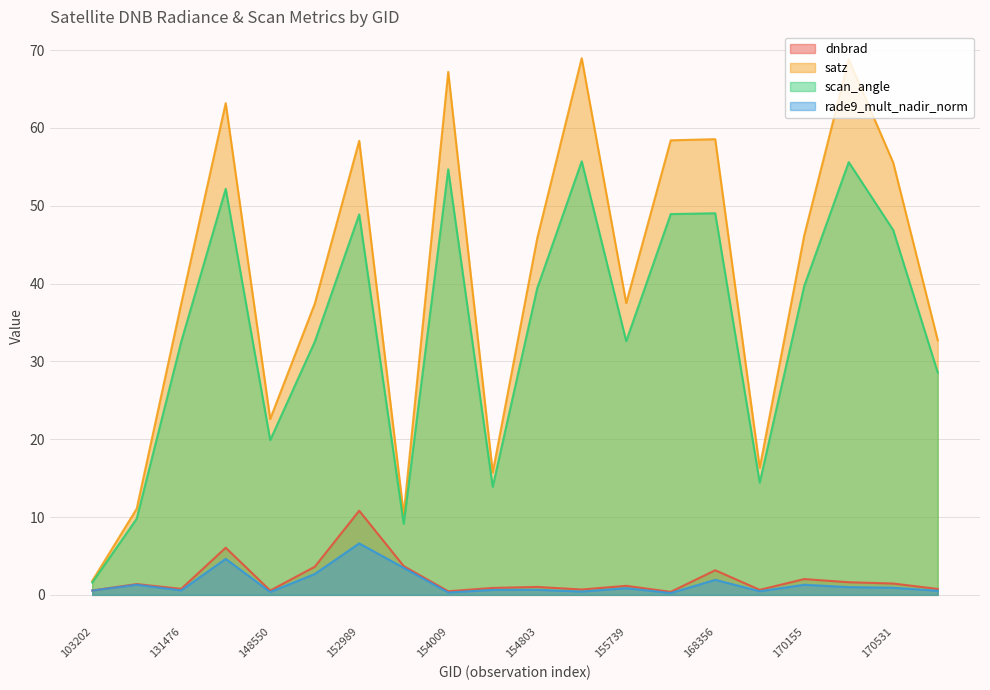

What is the difference between the maximum and second lowest values in the satz series?

58.6